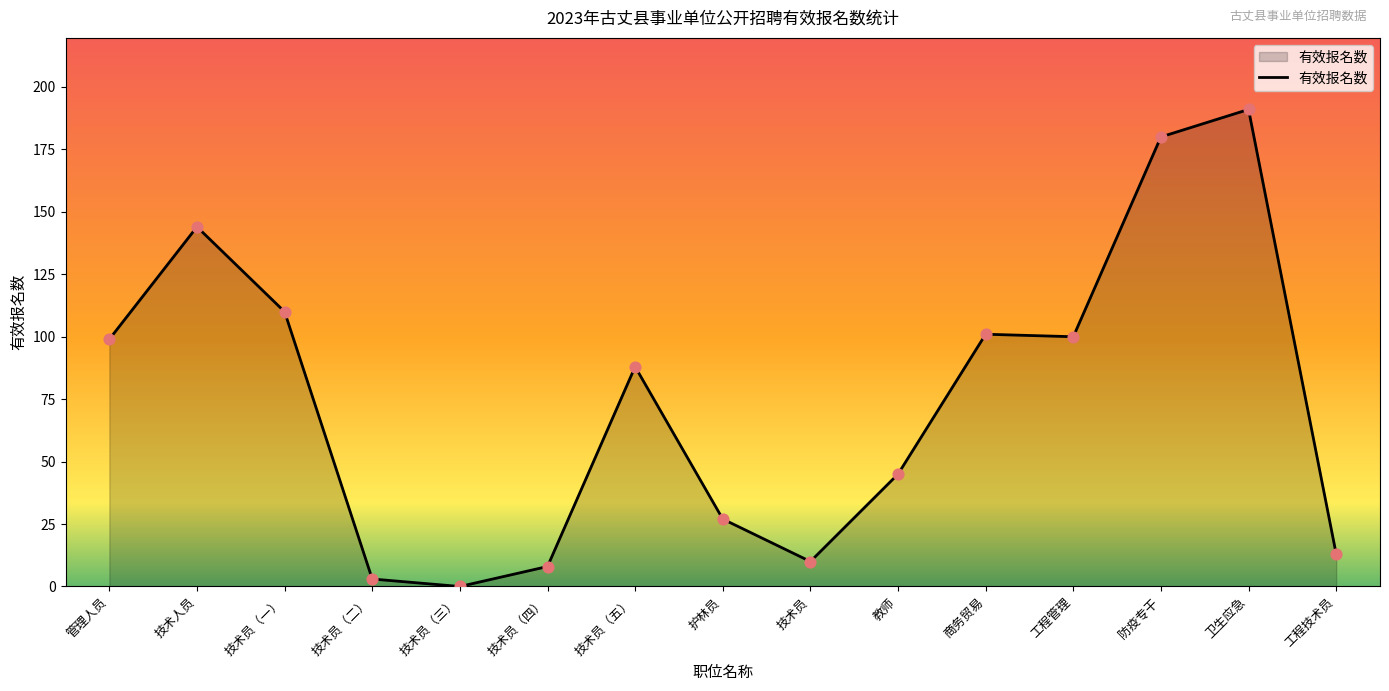

What is the change in value from 技术员（一） to 护林员?

-83